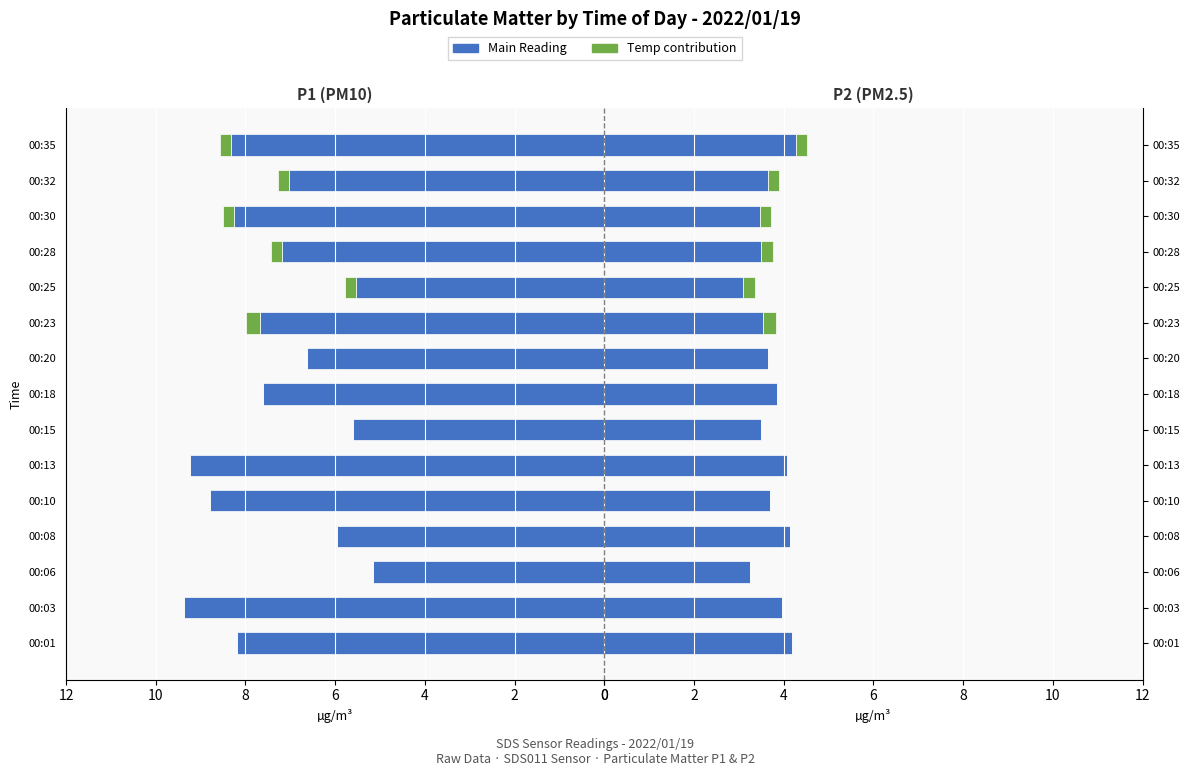

Reading right to left, list all the values displayed in this chart.

SDS_P1: 8.3	7.0	8.2	7.2	5.5	7.7	6.6	7.6	5.6	9.2	8.8	6.0	5.2	9.4	8.2
Temp (scaled): 0.2	0.2	0.2	0.3	0.3	0.3	0.0	0.0	0.0	0.0	0.0	0.0	0.0	0.0	0.0
SDS_P2: 4.3	3.6	3.5	3.5	3.1	3.5	3.6	3.9	3.5	4.1	3.7	4.1	3.2	4.0	4.2